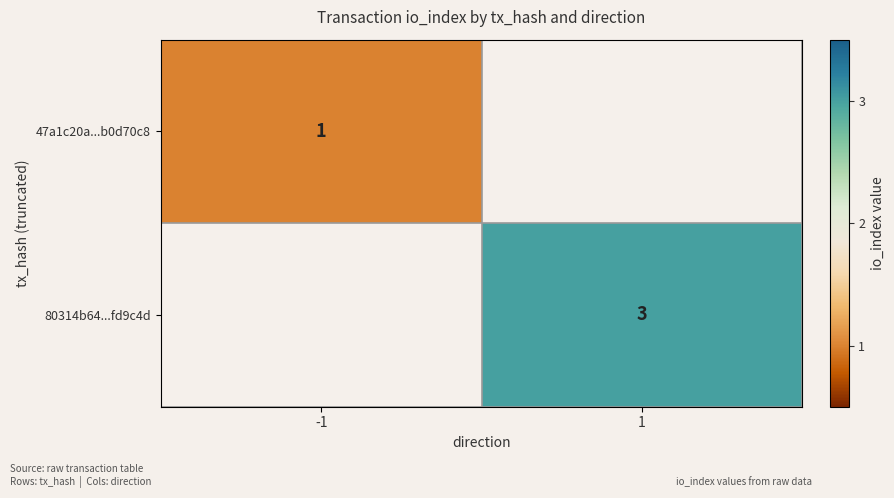

Is it true that 80314b64...fd9c4d equals 3 at 1?

True